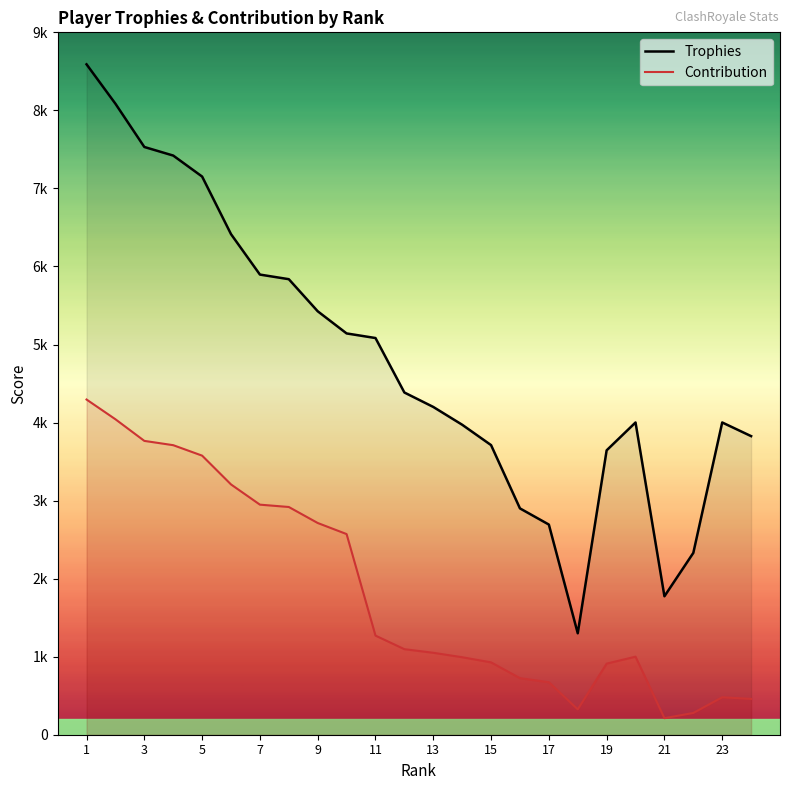

What is the value of the Trophies point at the 19th from the left?

3644